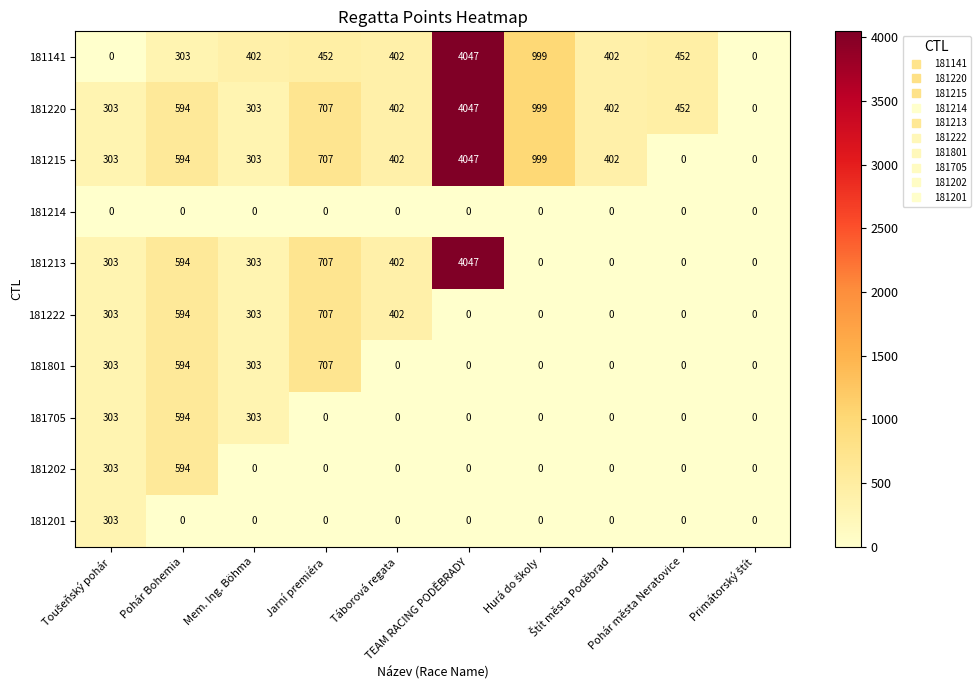

True or false: 181222 has a value of 0 at TEAM RACING PODĚBRADY.

True